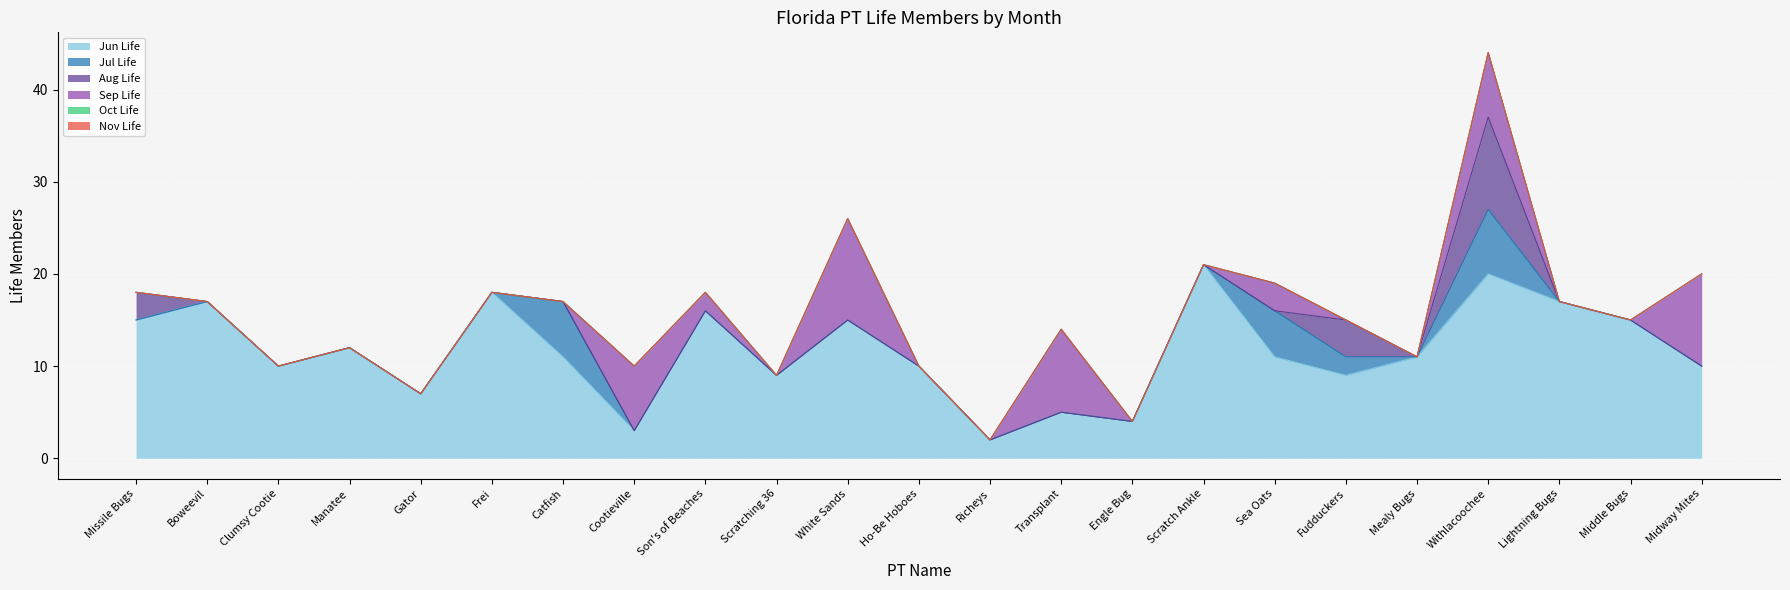

Where does the Sep Life series first go above 15?

Missile Bugs